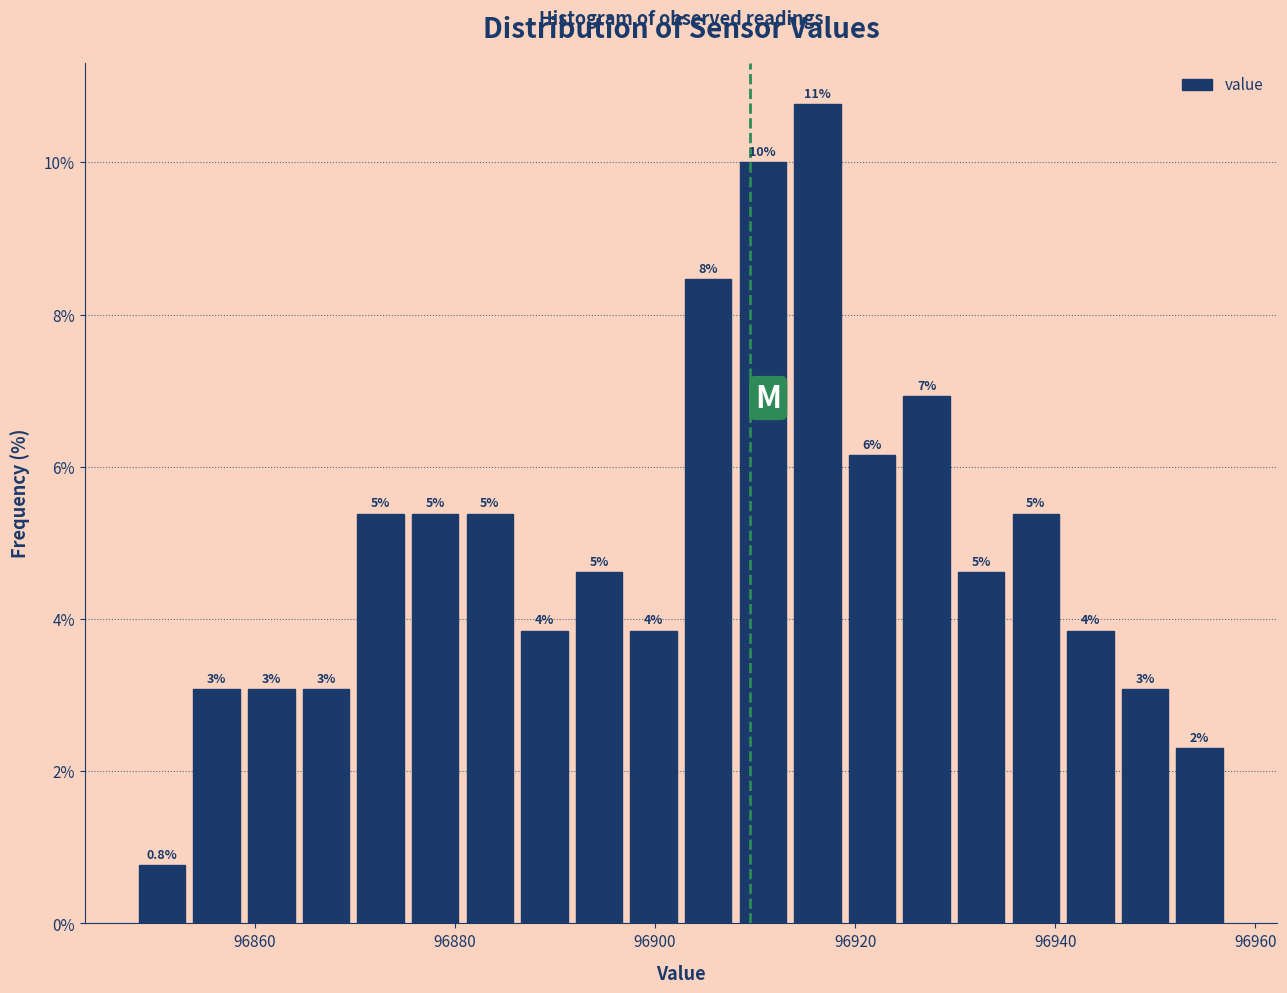

Read against the x-axis, roughly where is the centre of the tallest bar?

96916